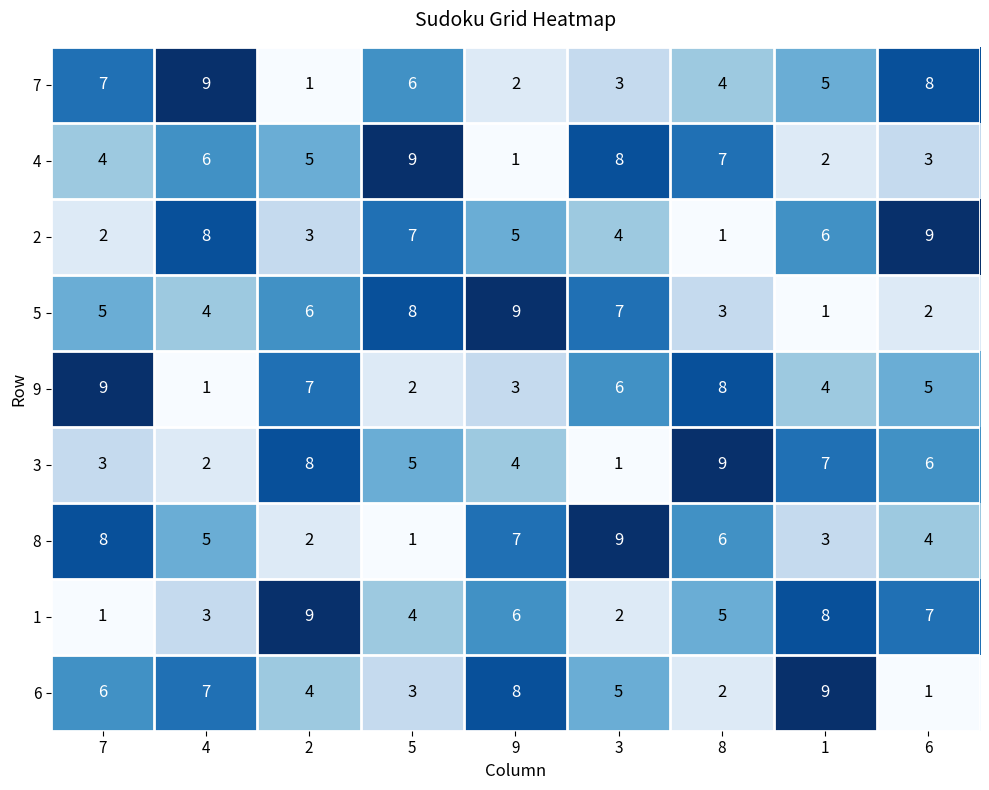

The value of 8 at 8 is 6. True or false?

True